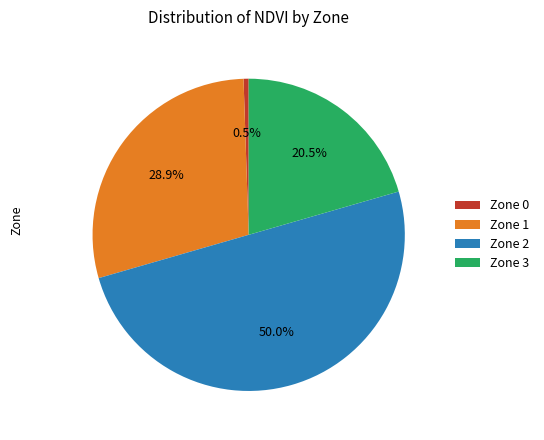

What percentage is the Zone 2 slice, to the nearest percent?

50%